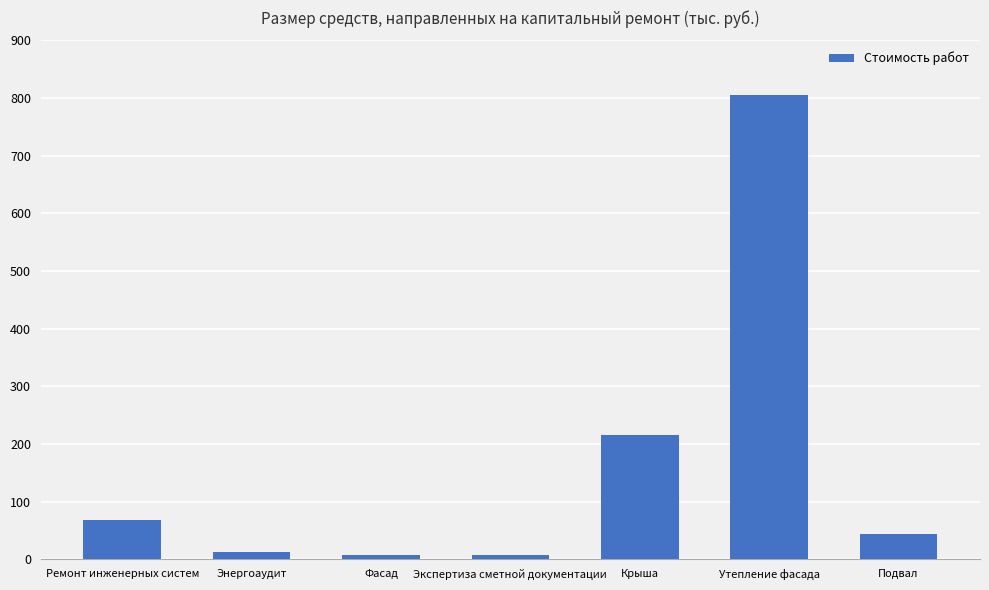

Which label corresponds to the largest value in the chart?

Утепление фасада